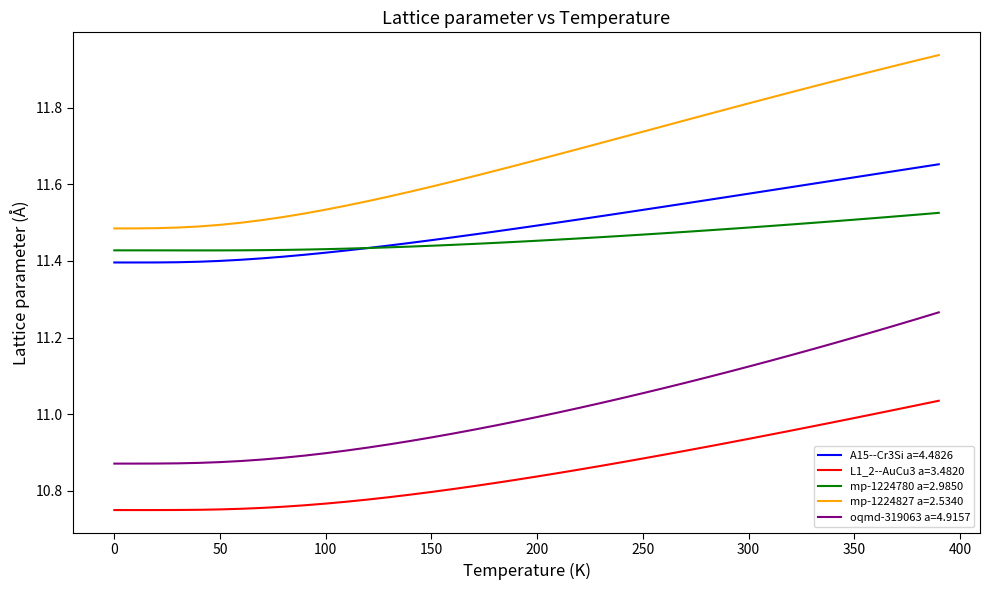

Which series has the largest range (max minus min)?

mp-1224827 a=2.5340